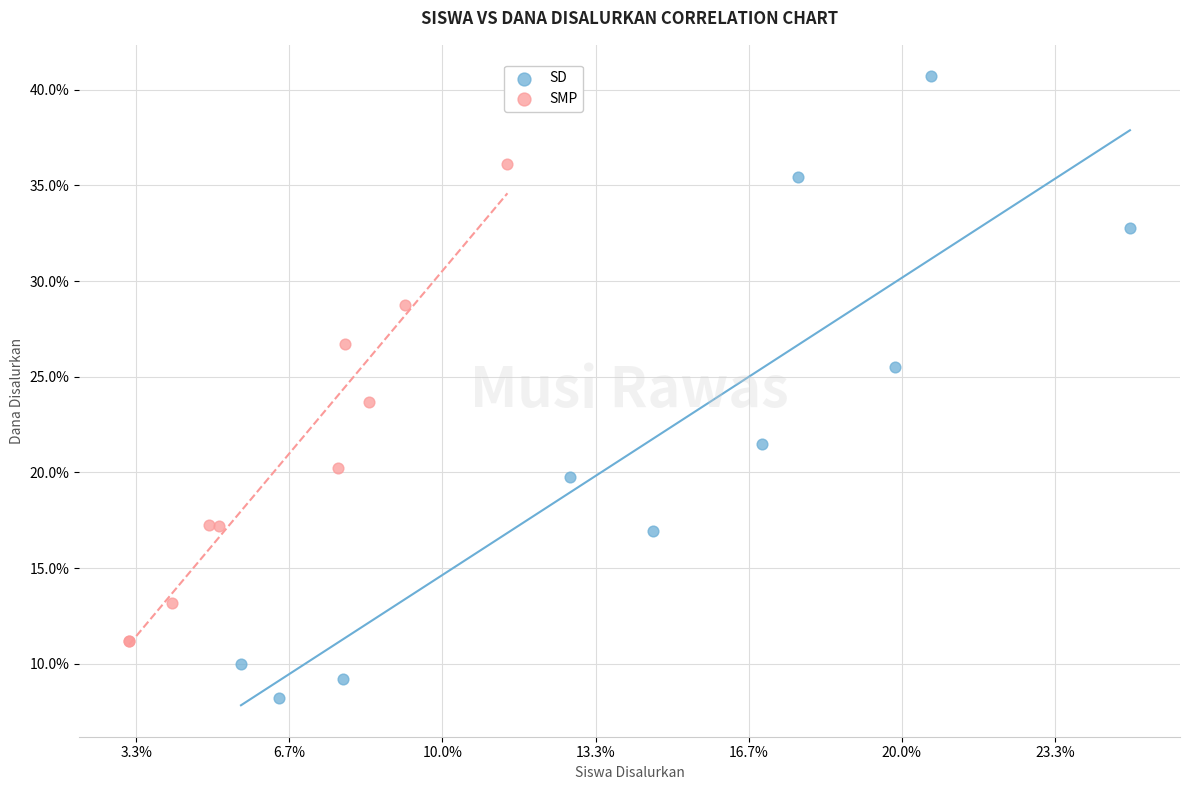

Which series contains the lowest Y value?

SD